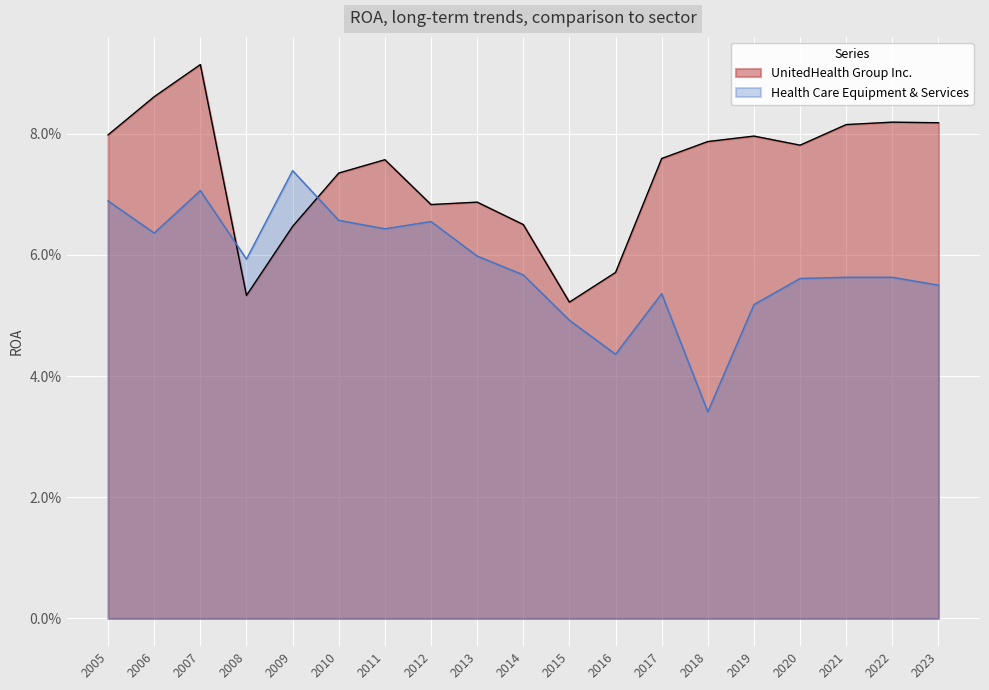

The value of Health Care Equipment & Services at 2005 is 0.1. True or false?

True